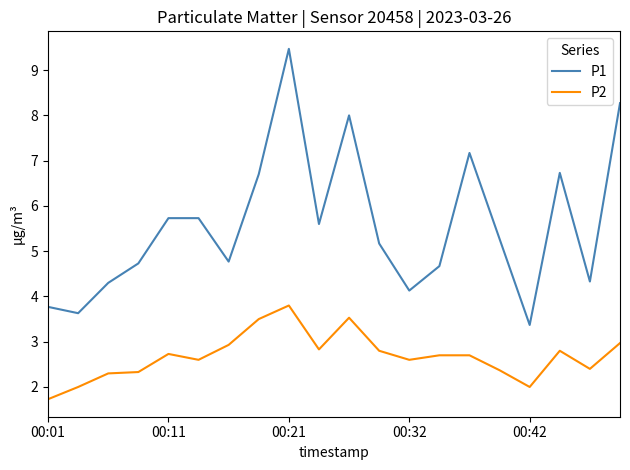

What is the minimum value shown in the chart?

1.7